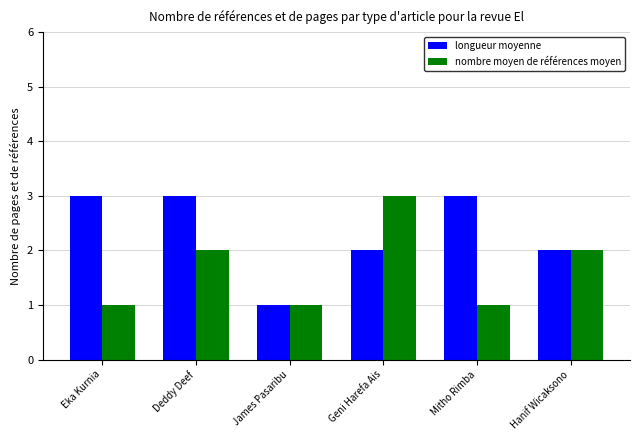

Read the longueur moyenne value at Eka Kurnia.

3